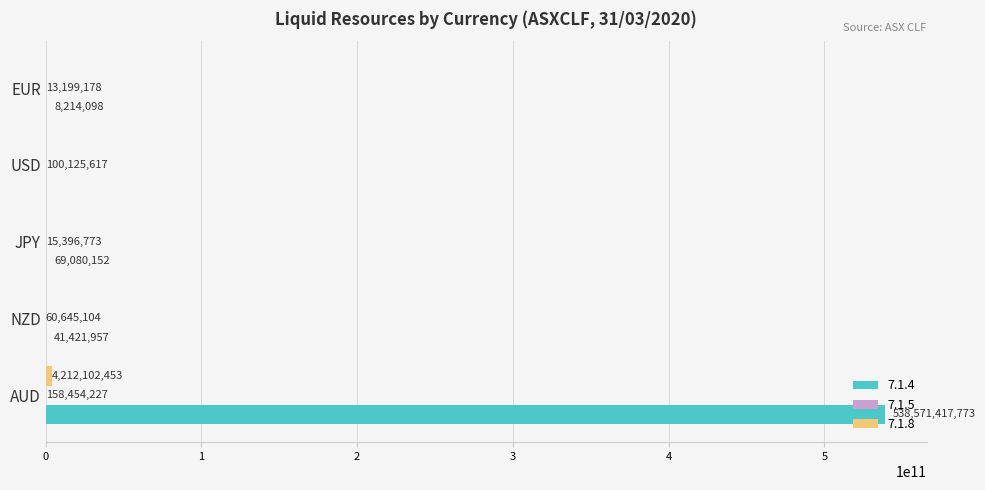

At which category does the chart reach its peak across all series?

AUD